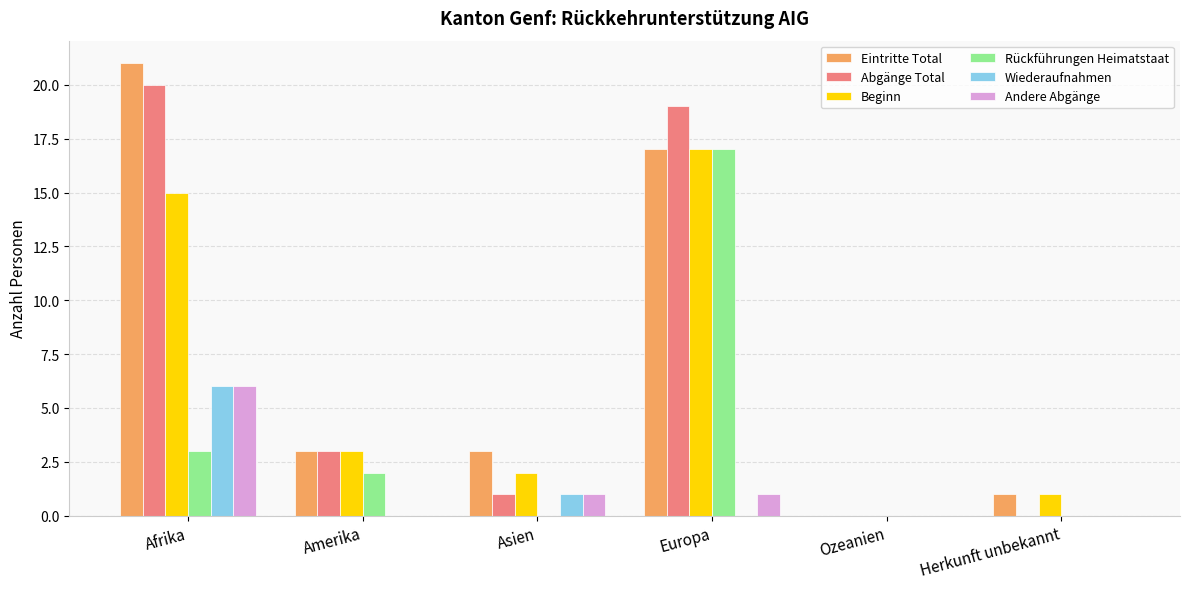

What is the sum of all Eintritte Total values?

45